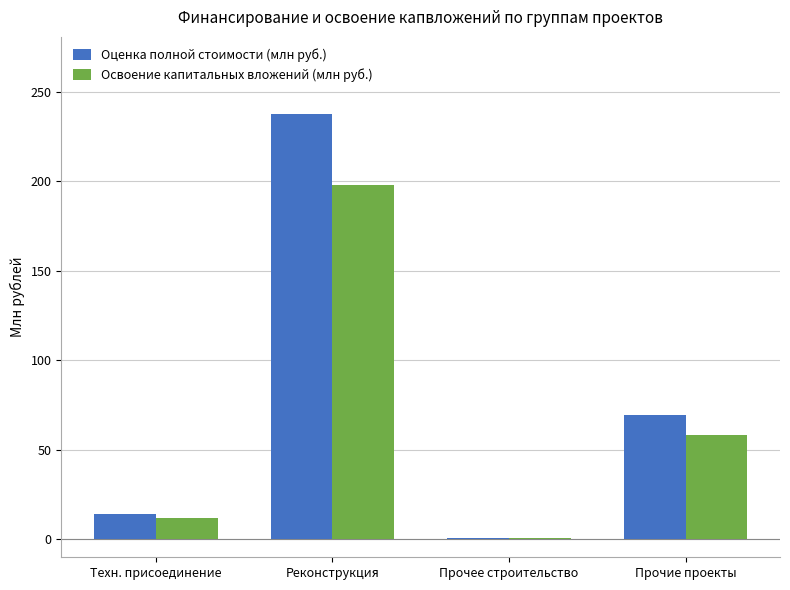

Reading right to left, extract all data points from this chart.

Оценка полной стоимости (млн руб.): Прочие проекты=69.7	Прочее строительство=0.7	Реконструкция=238.0	Техн. присоединение=14.1
Освоение капитальных вложений (млн руб.): Прочие проекты=58.1	Прочее строительство=0.6	Реконструкция=198.3	Техн. присоединение=11.7